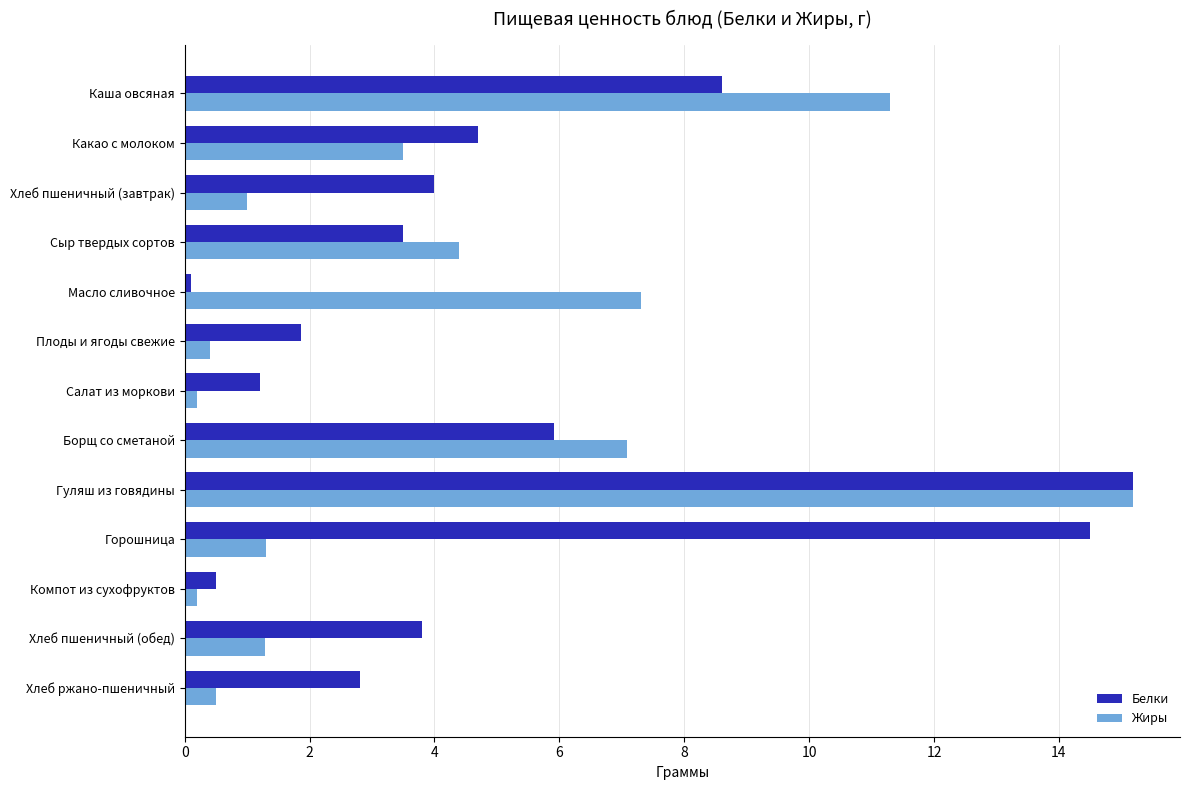

True or false: Жиры has a value of 1.3 at Горошница.

True